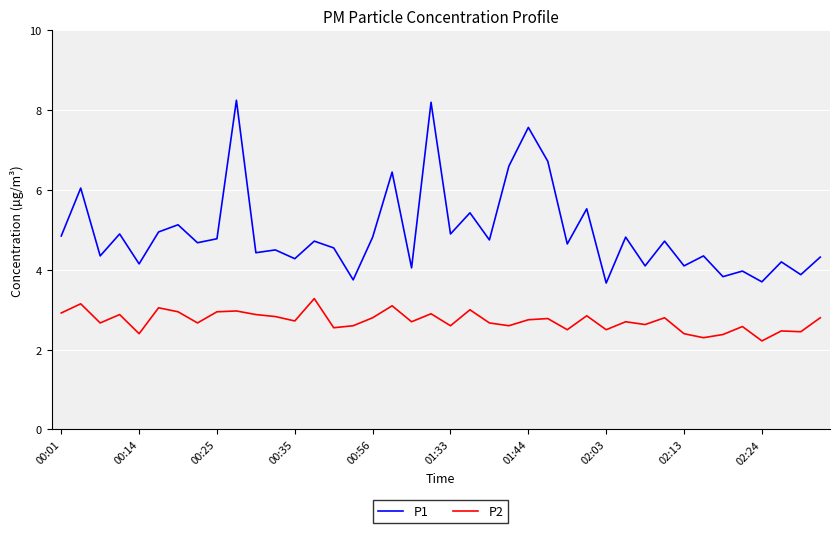

True or false: P2 and P1 intersect in this chart.

False